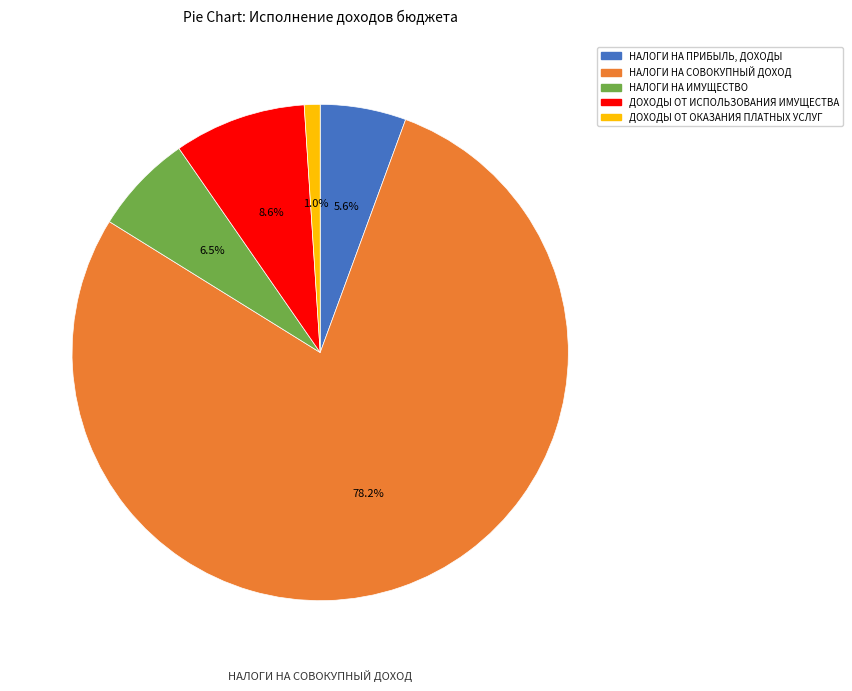

How many segments does this pie chart have?

5